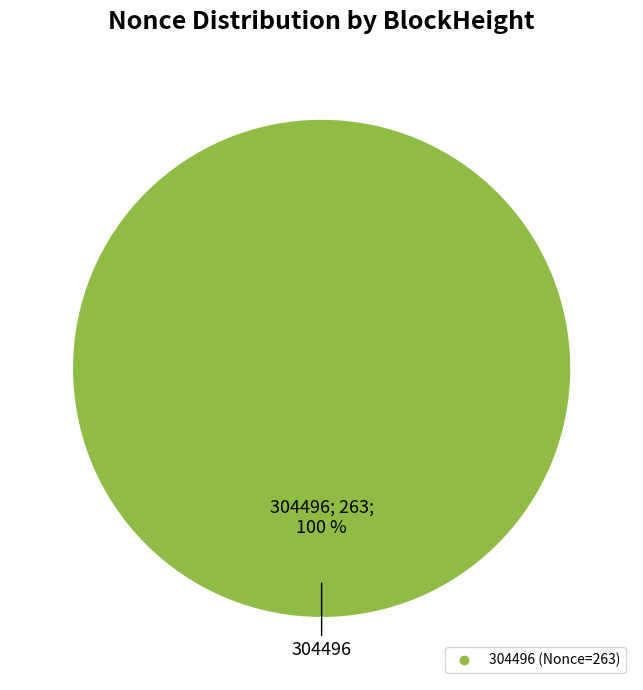

Is there a majority slice in this chart?

Yes